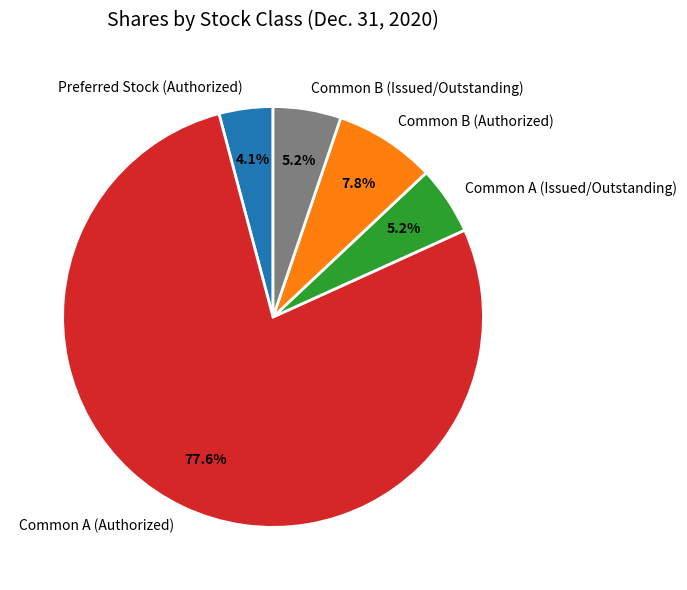

How many segments does this pie chart have?

5